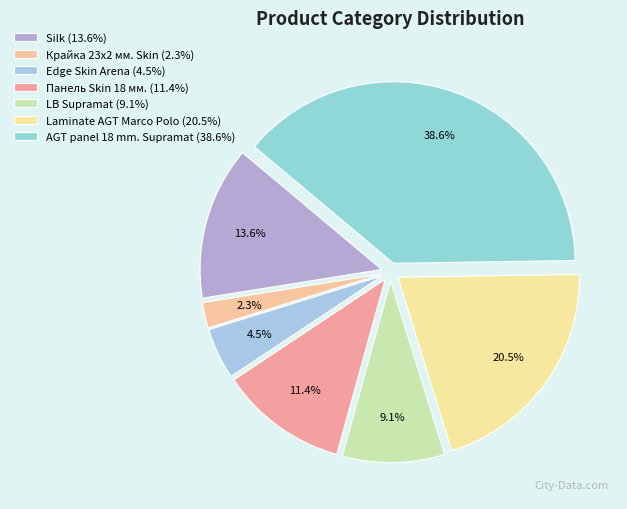

The AGT panel 18 mm. Supramat slice represents 45% of the pie. True or false?

False